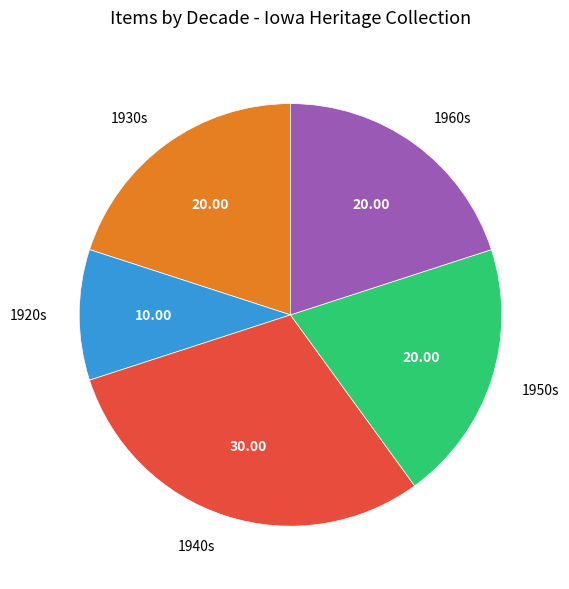

Does 1940s represent more than half of the total?

No